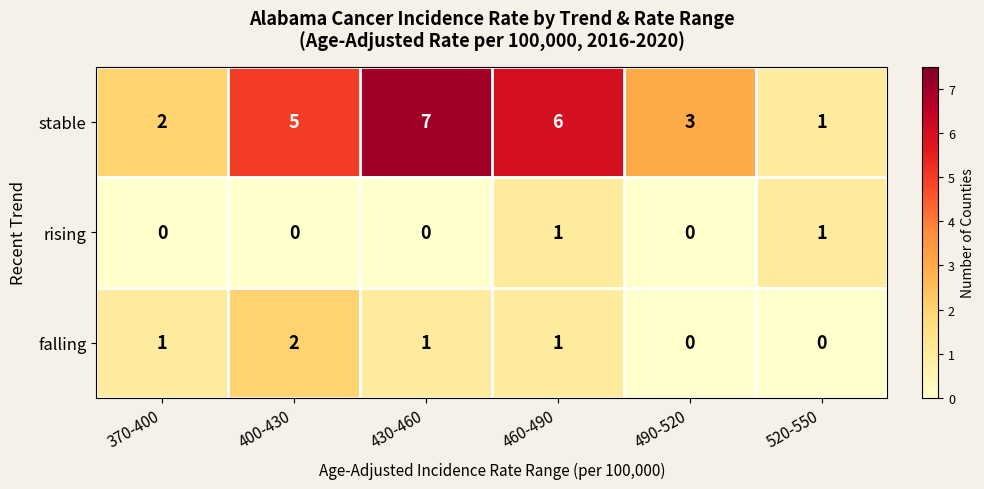

Which series has the largest total across all categories?

stable